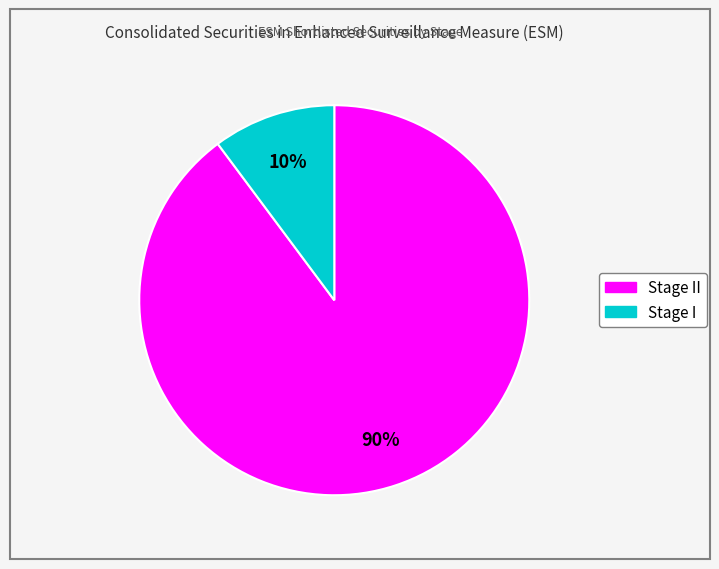

Is there any slice that represents more than half of the pie?

Yes